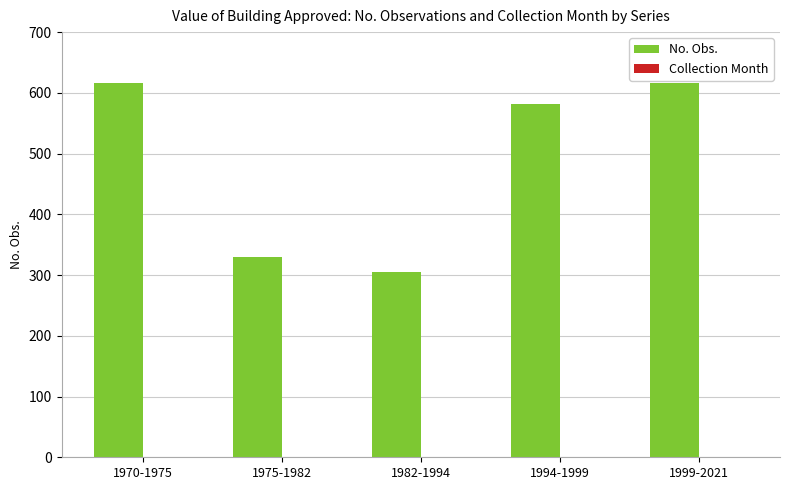

Which series has the largest total across all categories?

No. Obs.